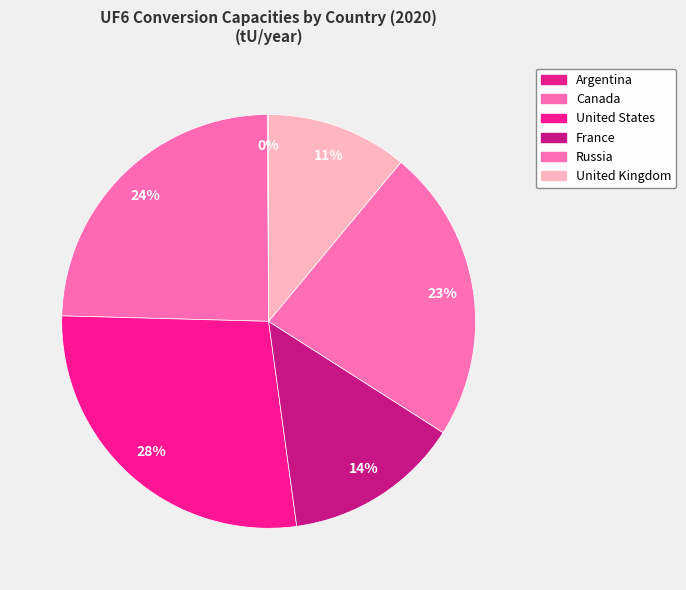

Does Russia represent more than half of the total?

No